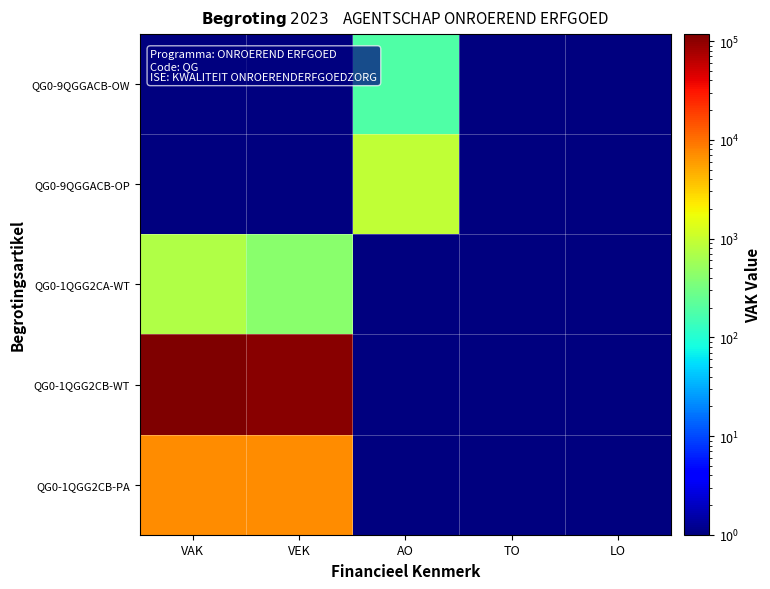

At which category is the sum across all series the highest?

VAK